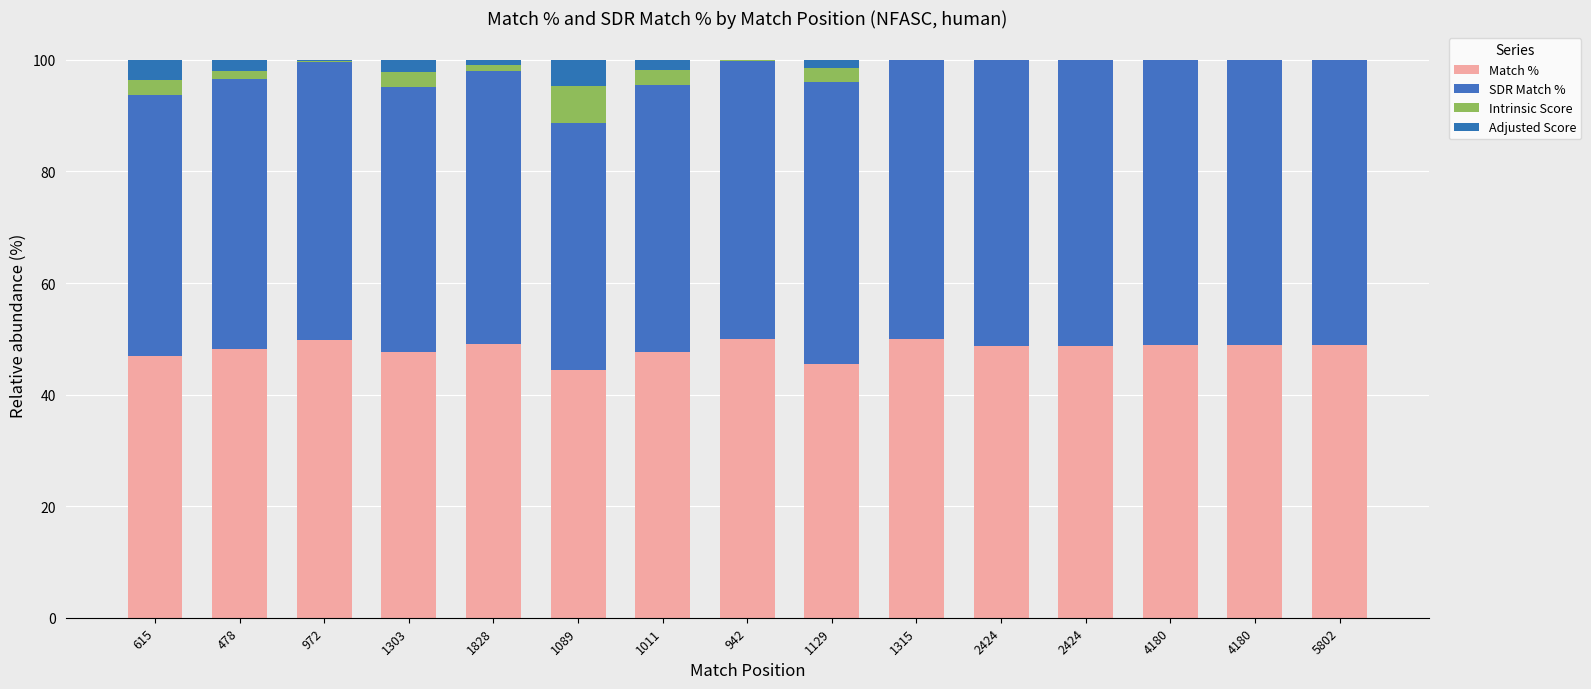

Count the number of categories in the chart.

15